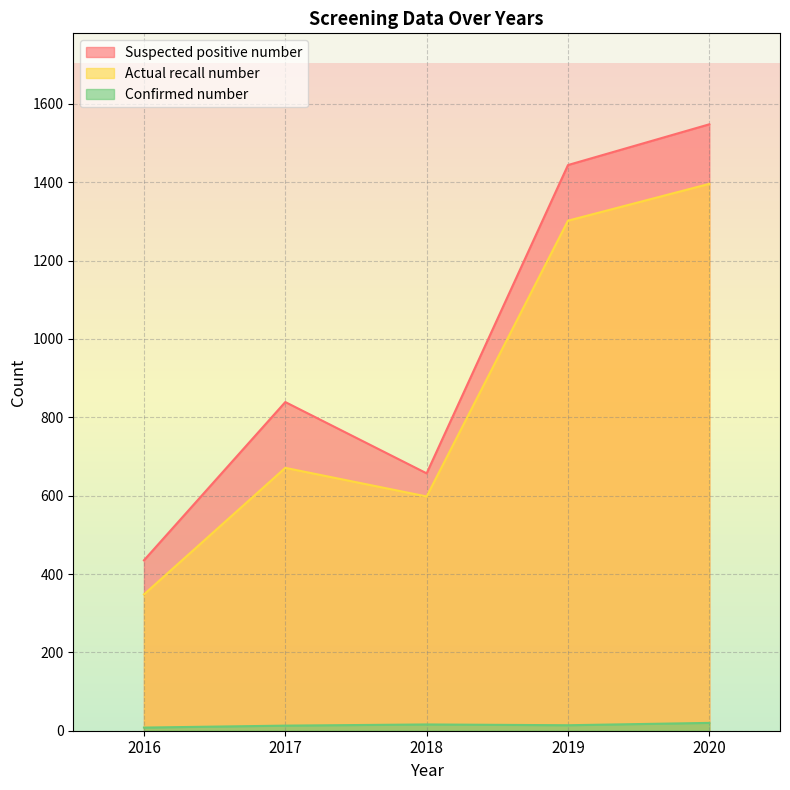

Rank the categories by Confirmed number value from highest to lowest.

2020, 2018, 2019, 2017, 2016